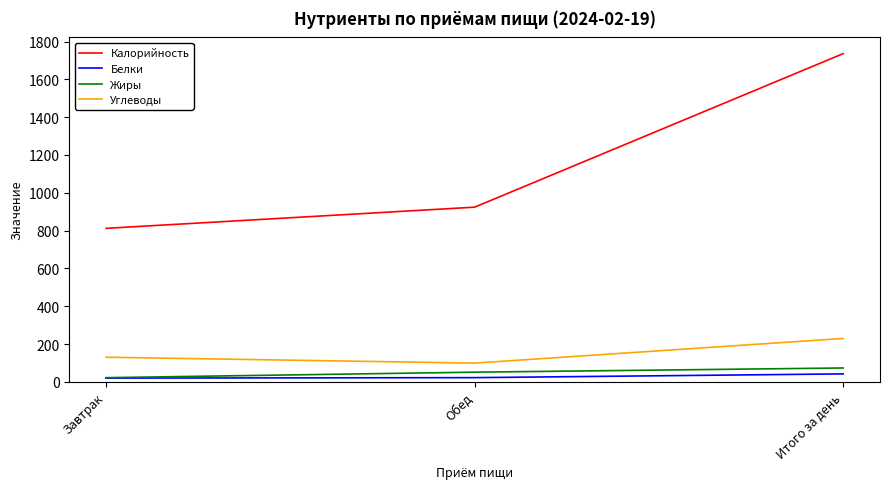

Is it true that Углеводы equals 174.1 at Обед?

False